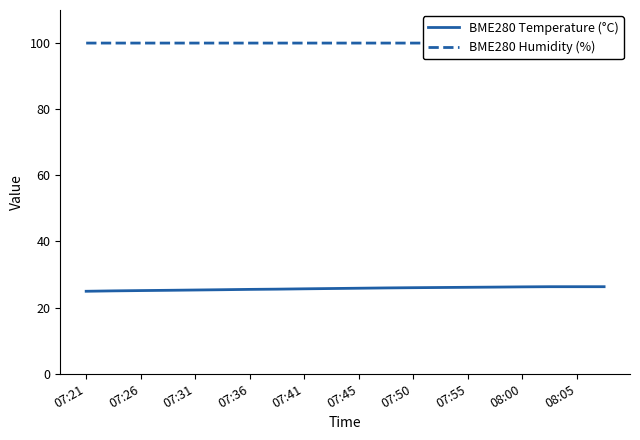

Which series has the widest spread of values?

BME280 Temperature (°C)